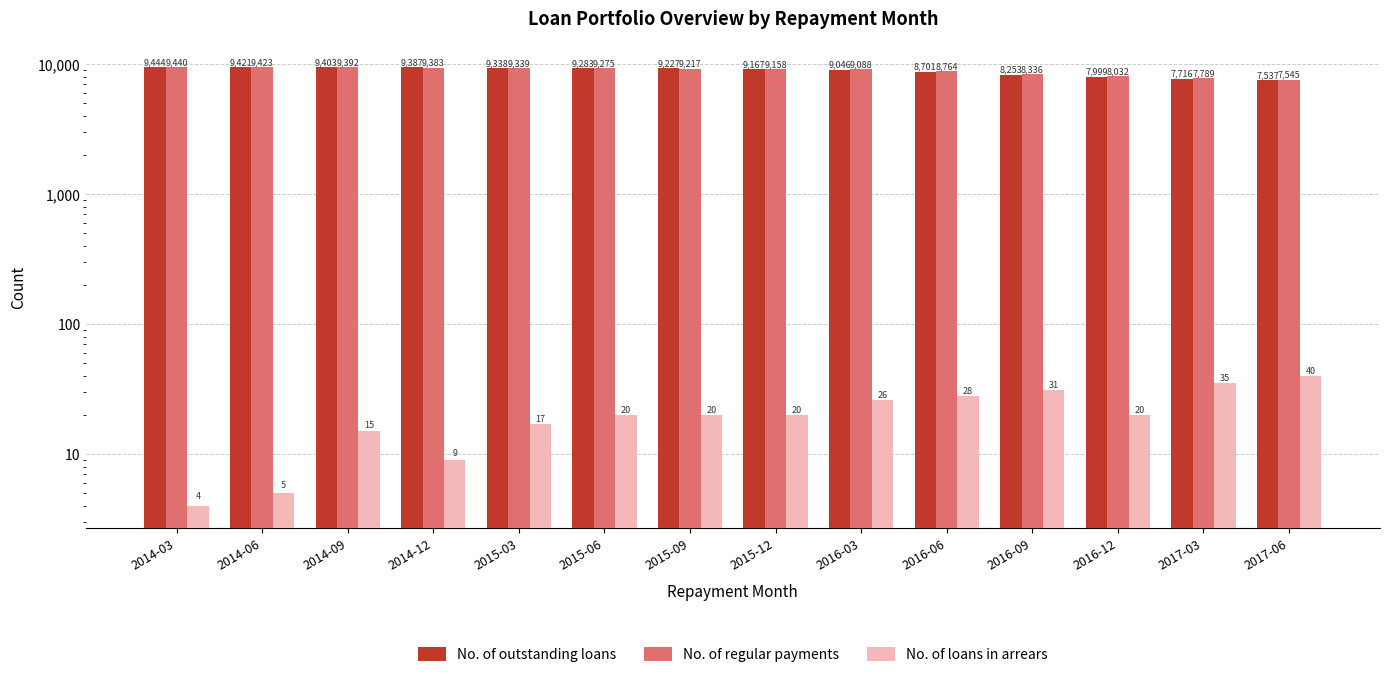

What is the sum of the No. of loans in arrears values at 2015-12 and 2016-06?

48